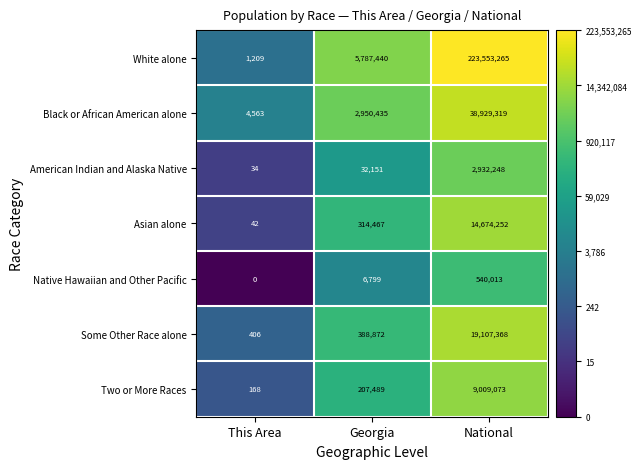

What is the total value across all series at This Area?

6422